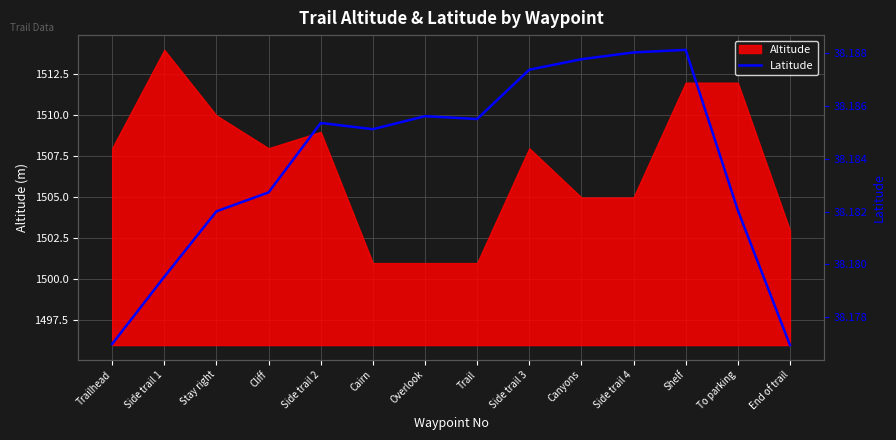

The Altitude series shows 2567 at Trail. True or false?

False